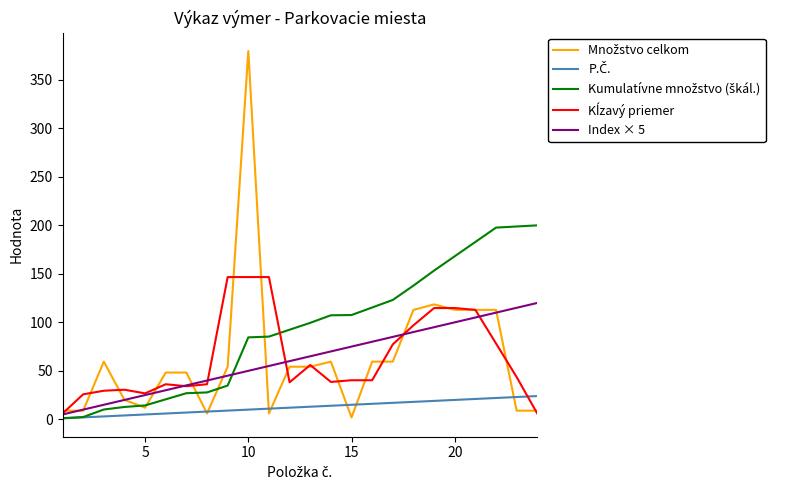

True or false: Index × 5 has more than 2 interior local peaks.

False